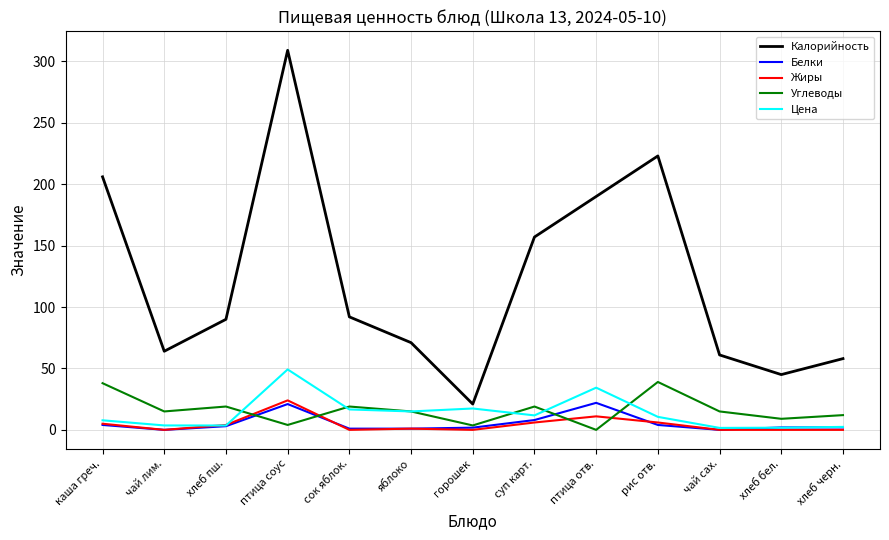

True or false: Калорийность and Цена intersect in this chart.

False